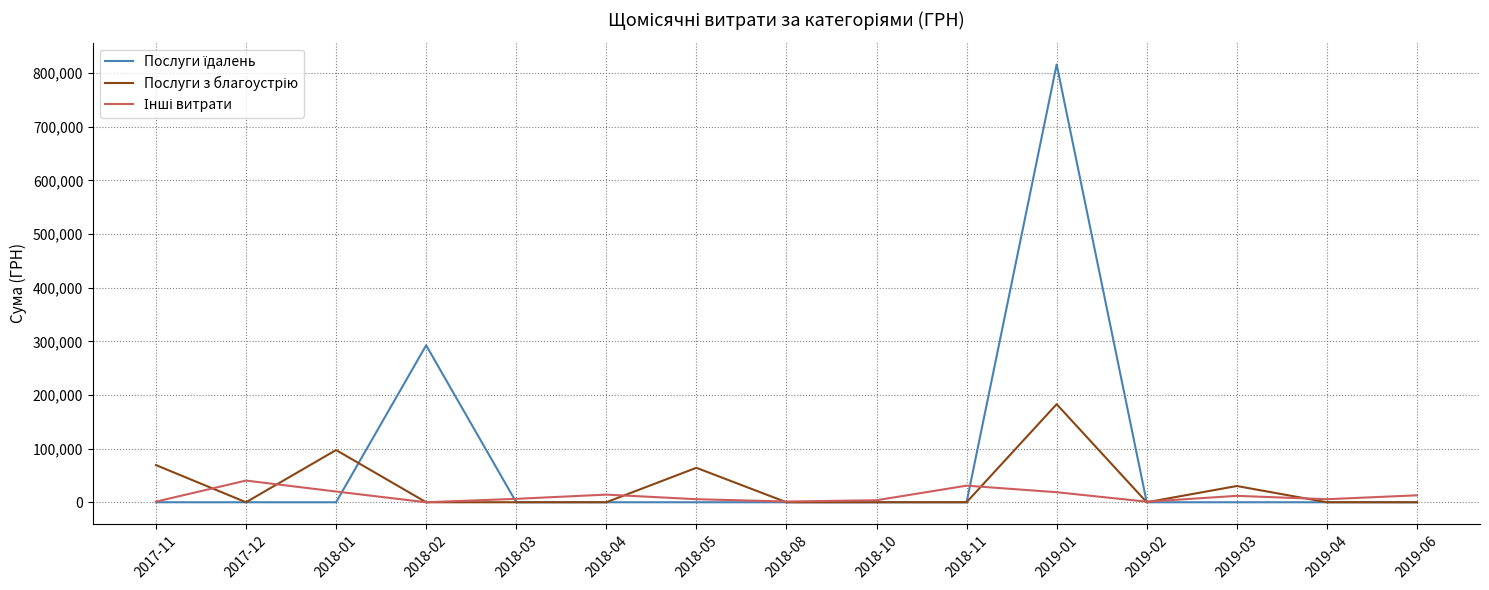

Is this an area chart (filled region under the line)?

No